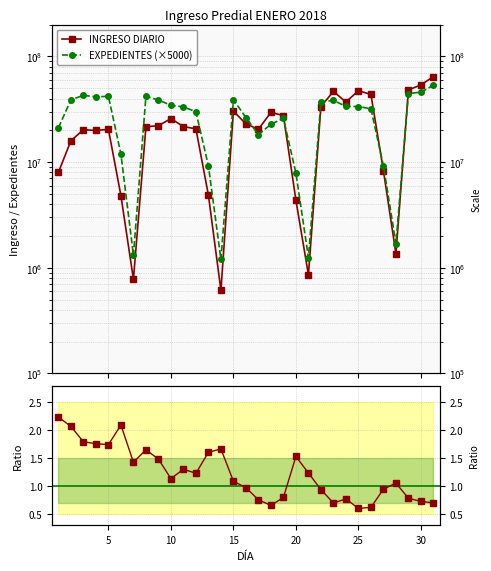

True or false: Ratio EXP/INGRESO has a value of 0.3 at 10.

False